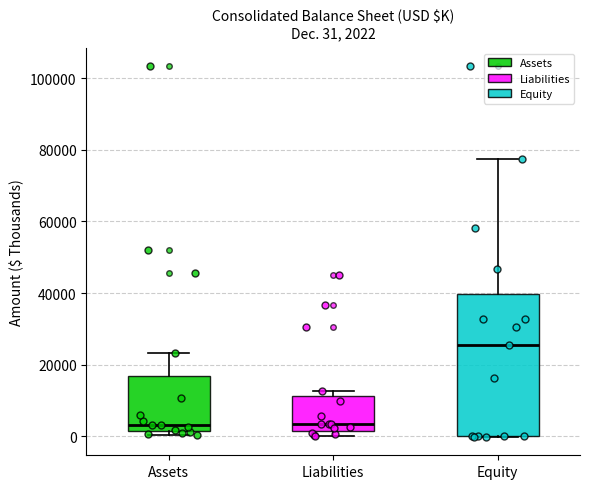

Comparing the boxes themselves (not the whiskers), which one is the tallest?

Equity